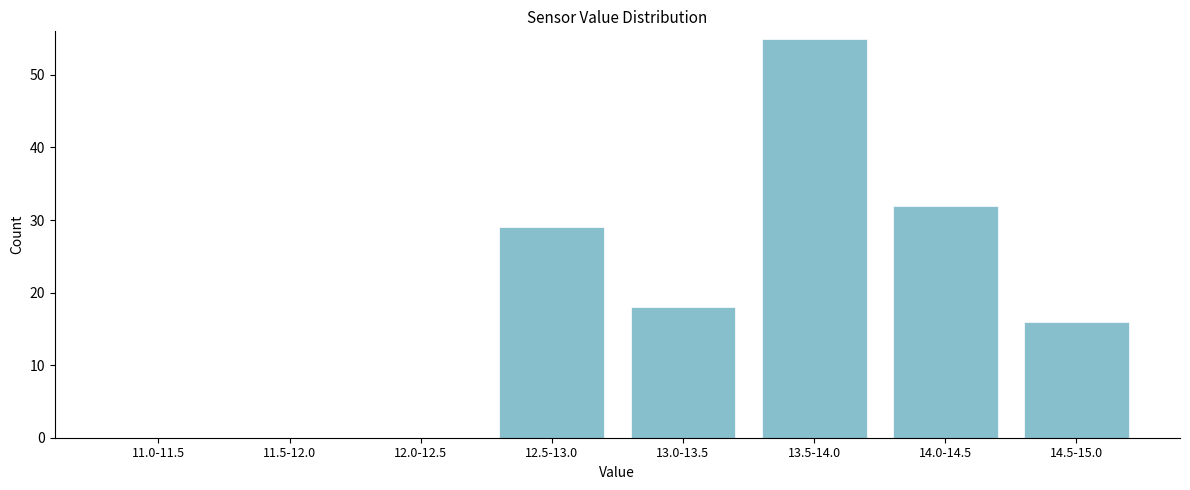

Reading right to left, transcribe all the data shown in this chart.

14.5-15.0=16	14.0-14.5=32	13.5-14.0=55	13.0-13.5=18	12.5-13.0=29	12.0-12.5=0	11.5-12.0=0	11.0-11.5=0